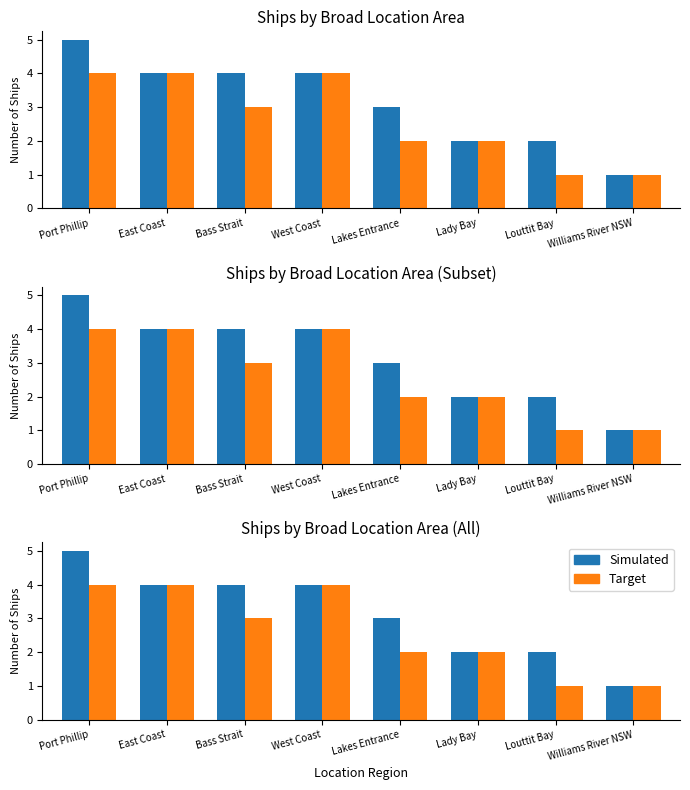

At which category is the sum across all series the highest?

Port Phillip